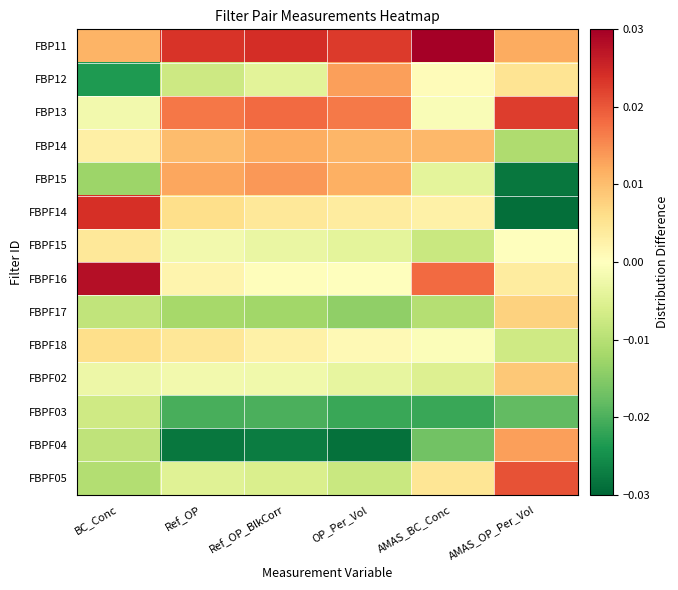

Rank the series by their maximum value, from highest to lowest.

FBP11, FBPF16, FBPF14, FBP13, FBPF05, FBP15, FBP12, FBPF04, FBP14, FBPF02, FBPF17, FBPF18, FBPF15, FBPF03